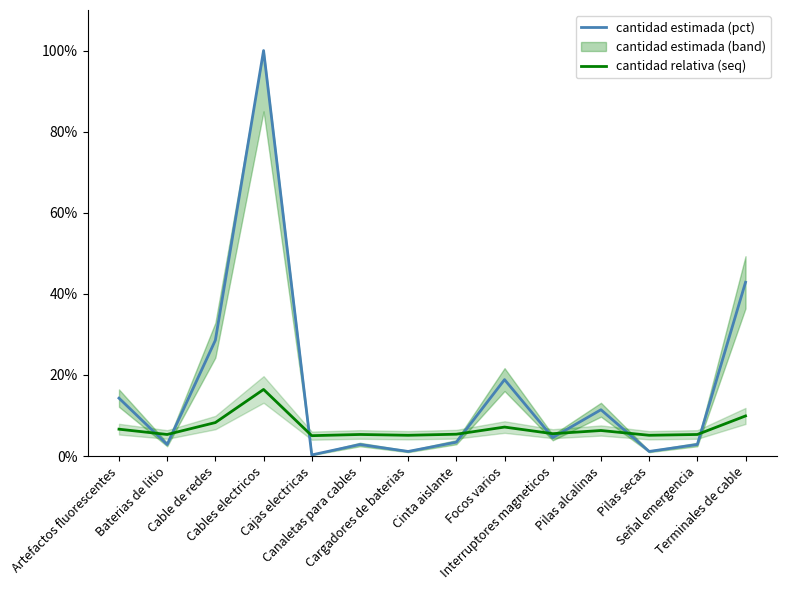

How many interior local valleys does the cantidad relativa (seq) series have?

5